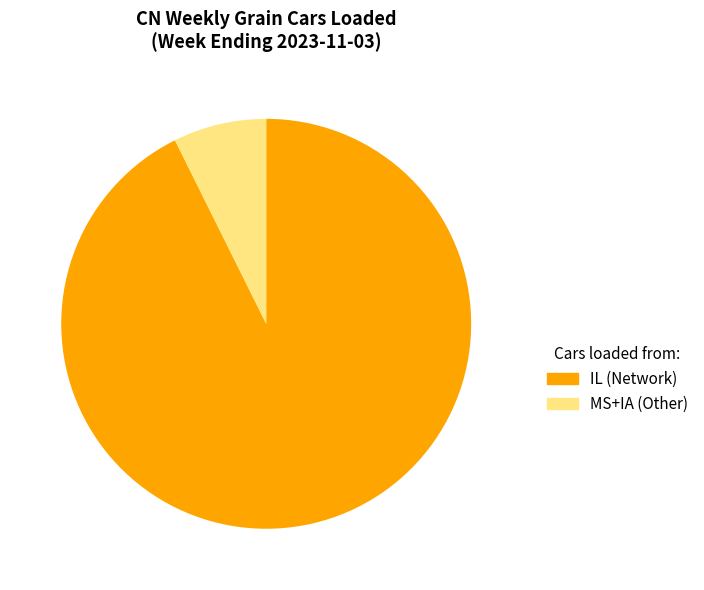

Is there any slice that represents more than half of the pie?

Yes